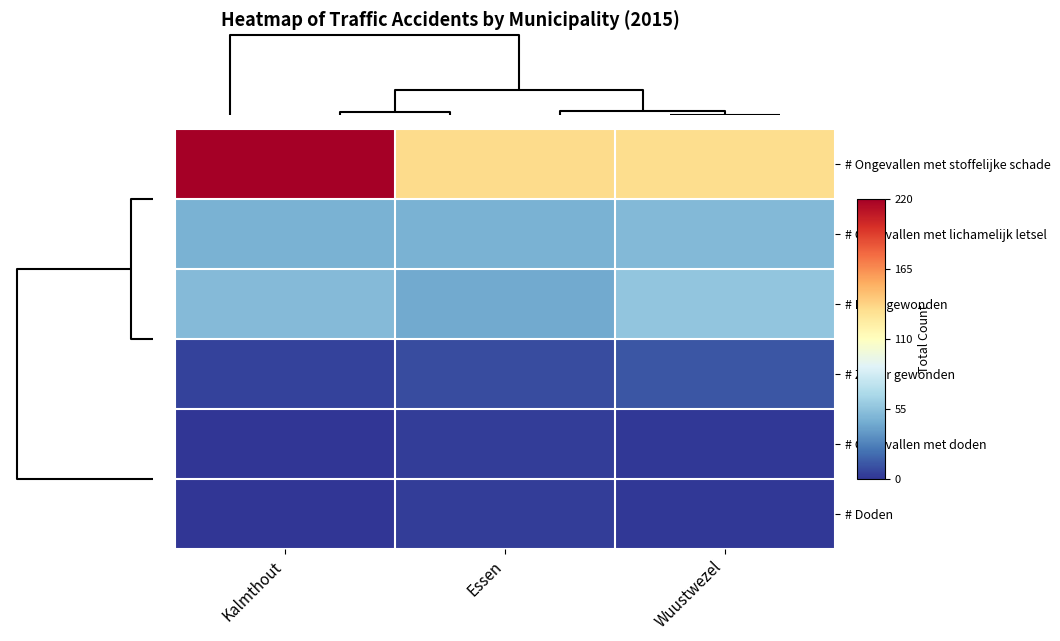

At how many categories does at least one series exceed 105?

3